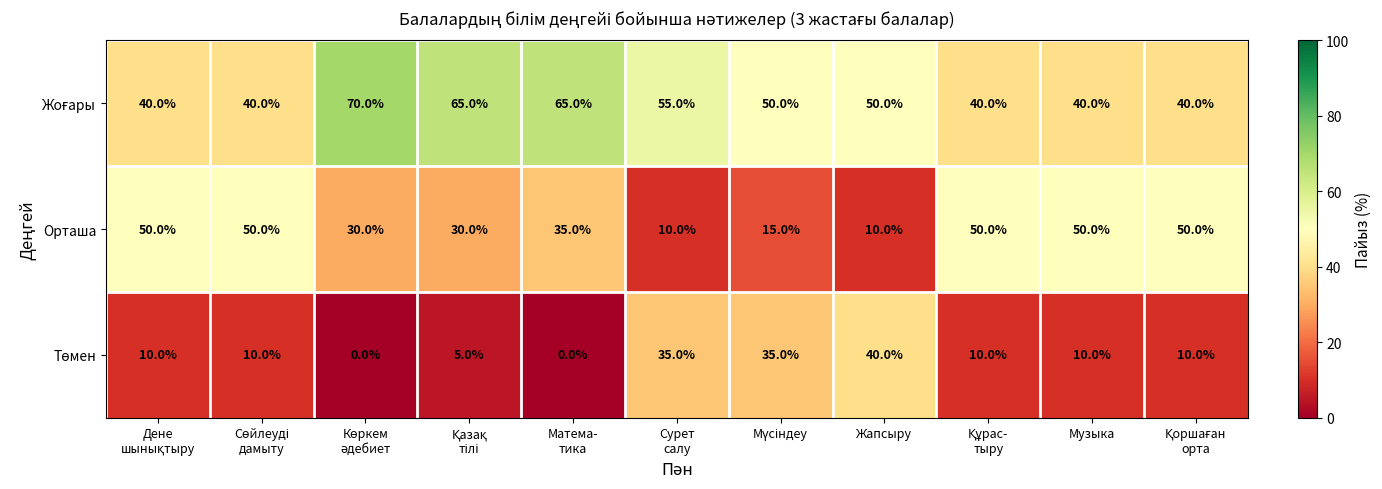

Count the Орташа values in the range 15 to 50.

9